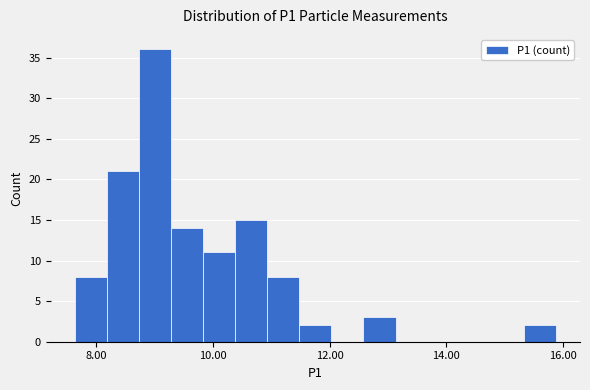

Around what value on the x-axis is the tallest bar? Give the approximate position of its centre, as read against the axis.

9.0